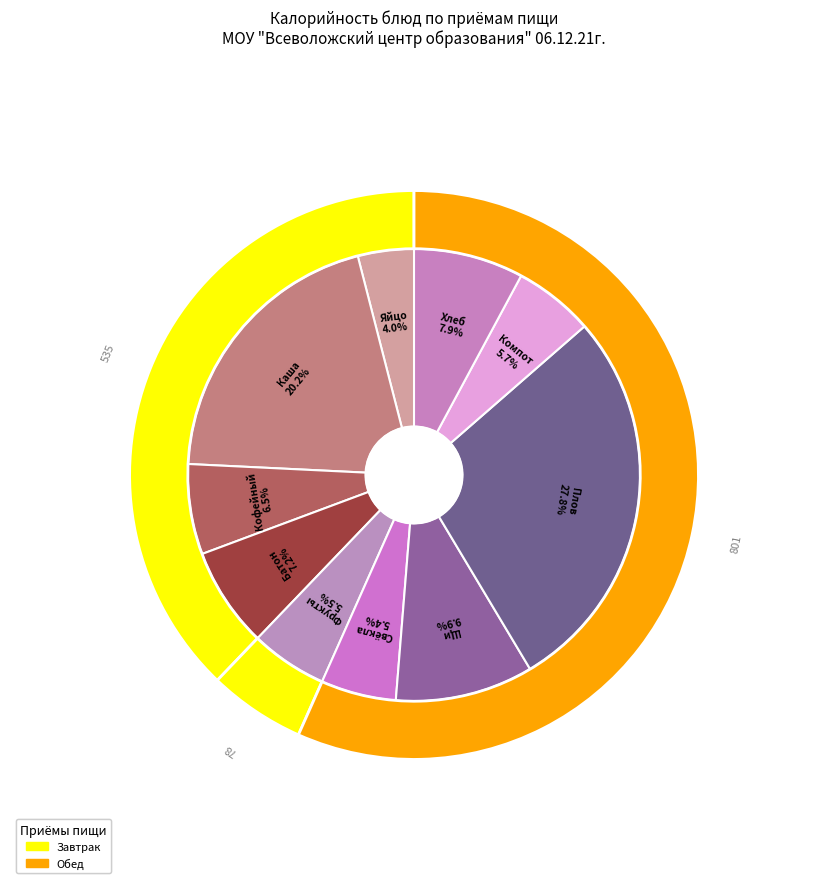

What is the ratio of the value at Батон обогащенный to the value at Каша молочная геркулесовая?

0.4